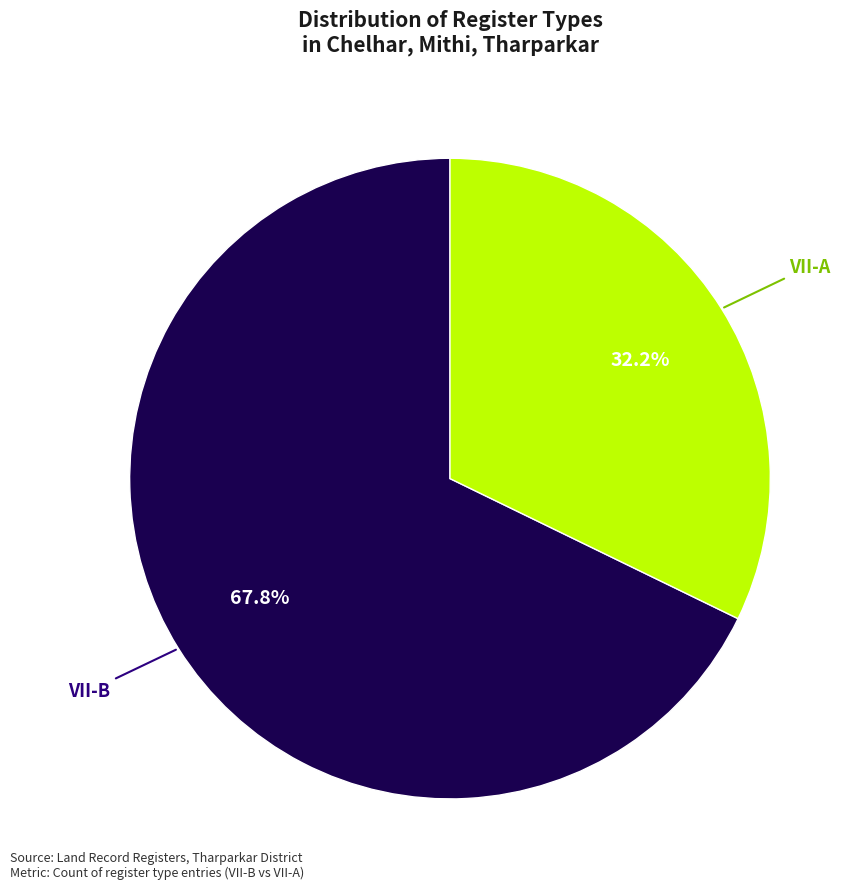

Does any single category account for the majority?

Yes